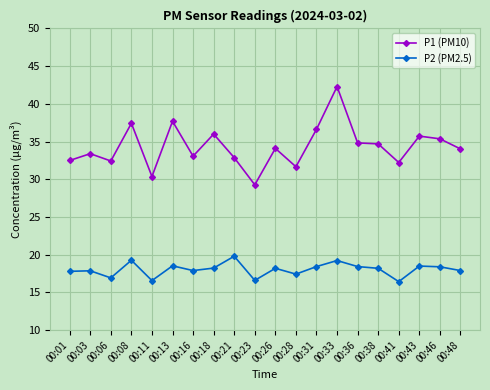

List the series in order of their overall mean, lowest first.

P2 (PM2.5), P1 (PM10)